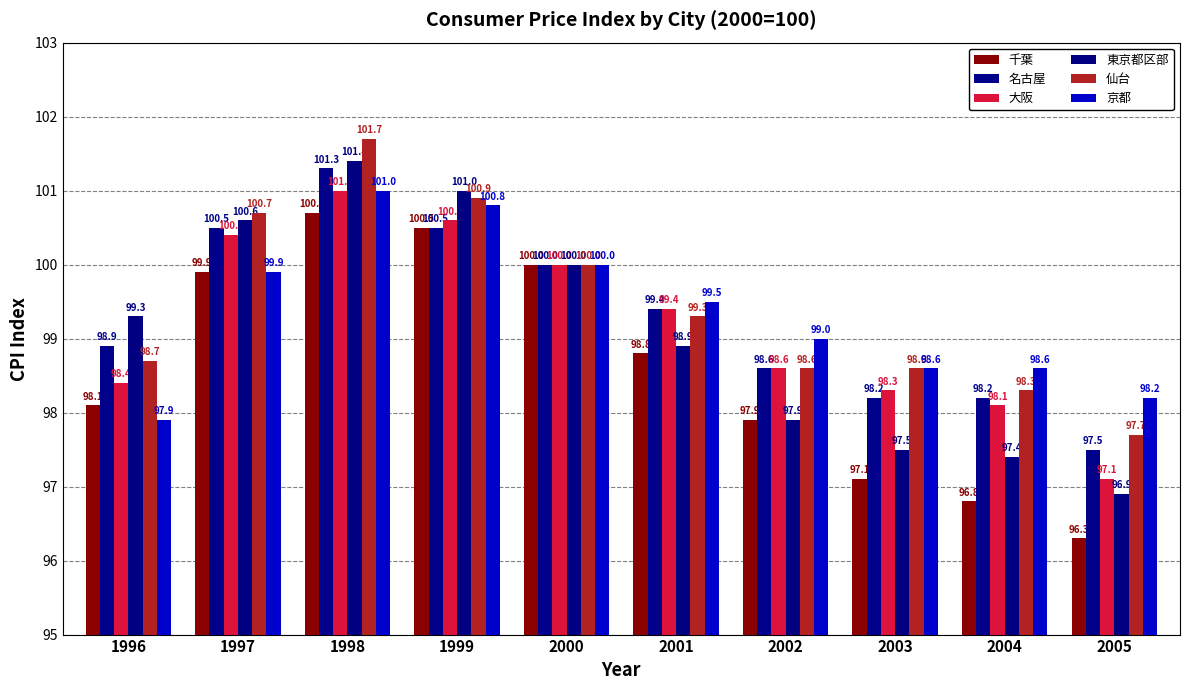

Reading left to right, list all the values displayed in this chart.

千葉: 1996=98.1	1997=99.9	1998=100.7	1999=100.5	2000=100.0	2001=98.8	2002=97.9	2003=97.1	2004=96.8	2005=96.3
名古屋: 1996=98.9	1997=100.5	1998=101.3	1999=100.5	2000=100.0	2001=99.4	2002=98.6	2003=98.2	2004=98.2	2005=97.5
大阪: 1996=98.4	1997=100.4	1998=101.0	1999=100.6	2000=100.0	2001=99.4	2002=98.6	2003=98.3	2004=98.1	2005=97.1
東京都区部: 1996=99.3	1997=100.6	1998=101.4	1999=101.0	2000=100.0	2001=98.9	2002=97.9	2003=97.5	2004=97.4	2005=96.9
仙台: 1996=98.7	1997=100.7	1998=101.7	1999=100.9	2000=100.0	2001=99.3	2002=98.6	2003=98.6	2004=98.3	2005=97.7
京都: 1996=97.9	1997=99.9	1998=101.0	1999=100.8	2000=100.0	2001=99.5	2002=99.0	2003=98.6	2004=98.6	2005=98.2